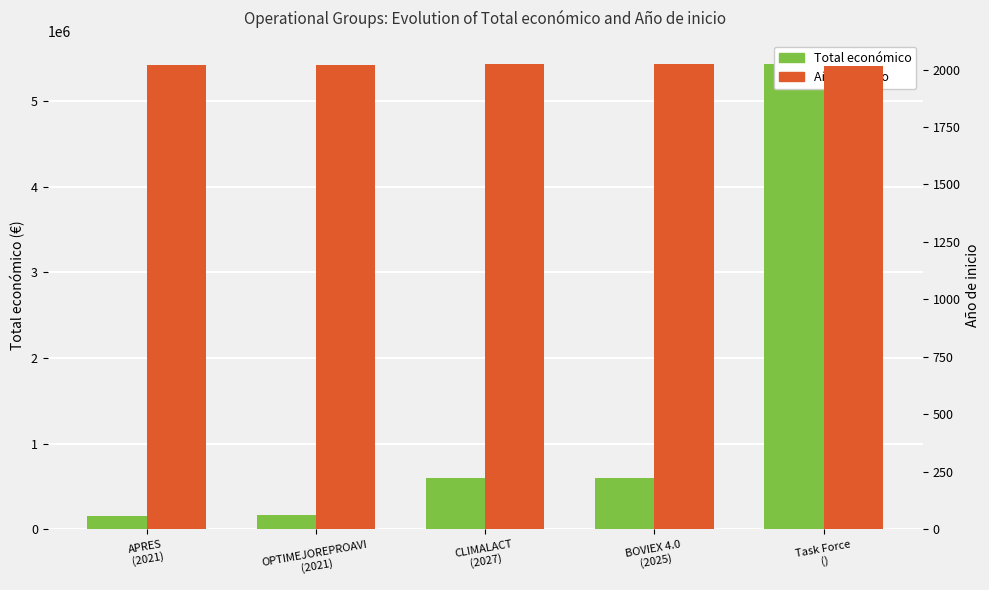

How many bars are there in each group?

2